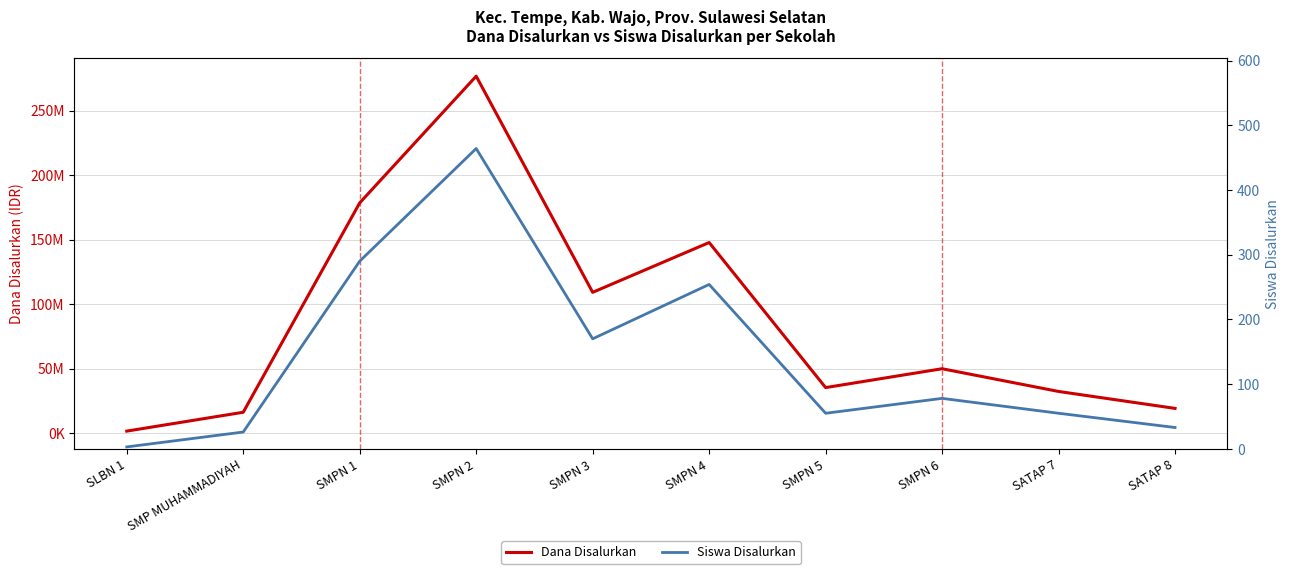

Which has a higher value, SMPN 1 or SATAP 7?

SMPN 1